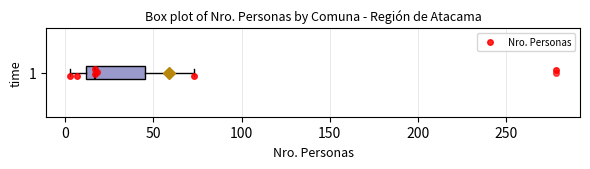

Read this box plot against the x-axis: the position of the median line, the range covered by the box, and the ends of both whiskers. The values are not printed on the chart, so give them approximately, as read against the axis.

median 15, box 10 to 45, whiskers 5 to 75